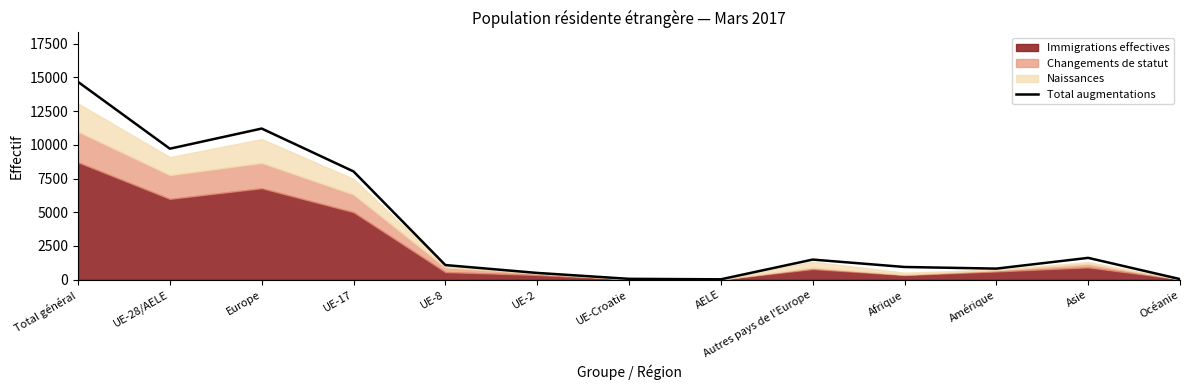

What is the label of the 6th point from the left?

UE-2